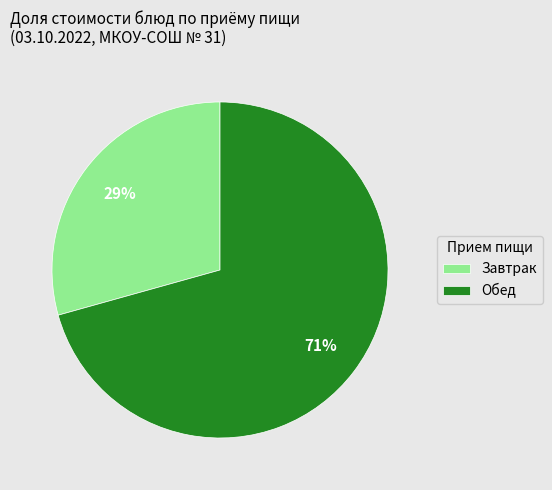

Between Обед and Завтрак, which is larger?

Обед